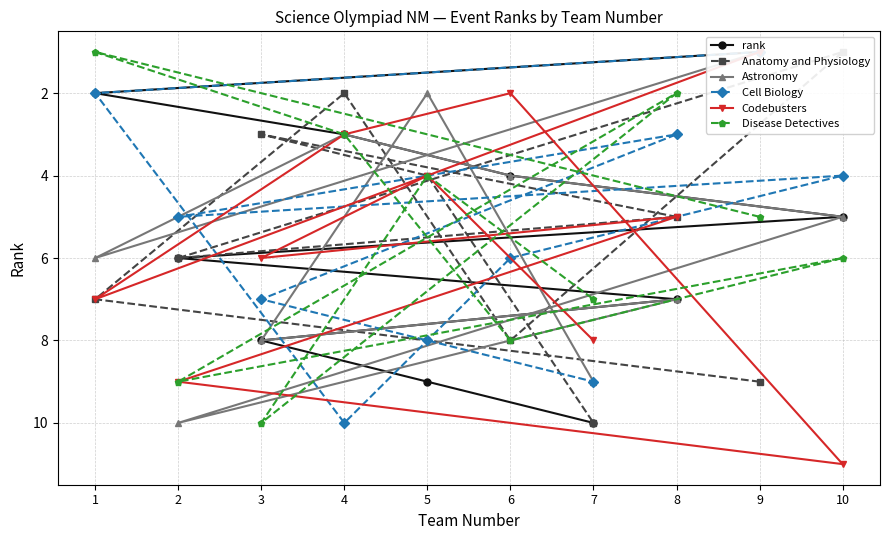

List the labels in order of Disease Detectives value, smallest first.

1, 8, 4, 5, 9, 10, 7, 6, 2, 3